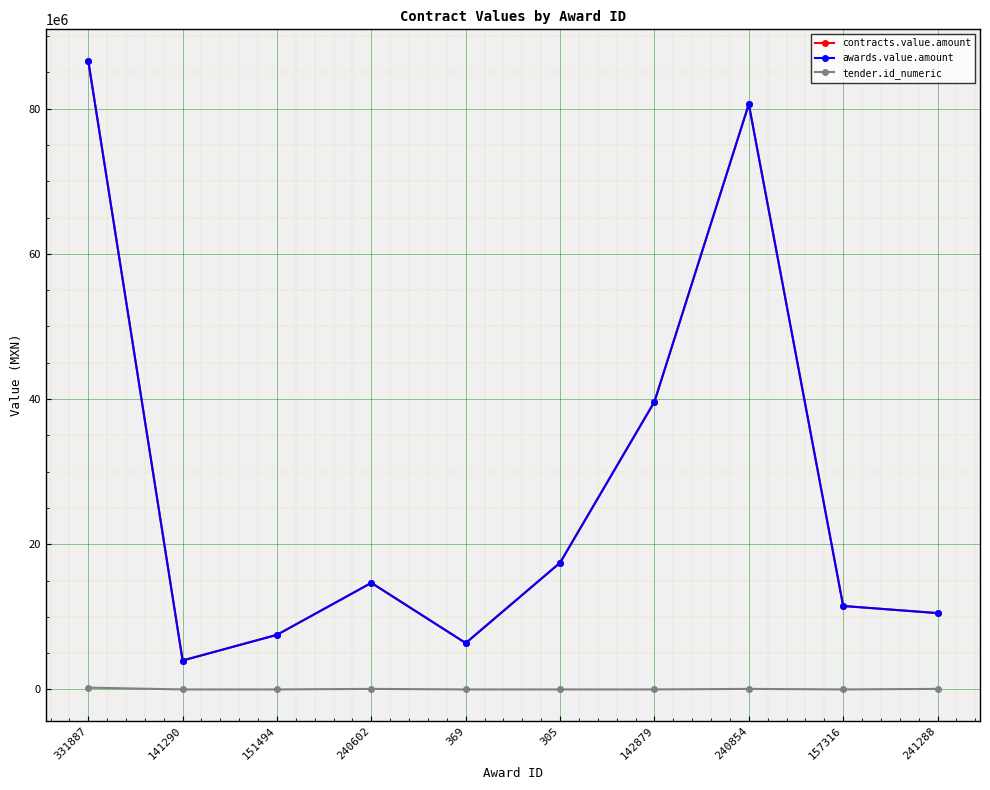

True or false: contracts.value.amount and awards.value.amount intersect in this chart.

False